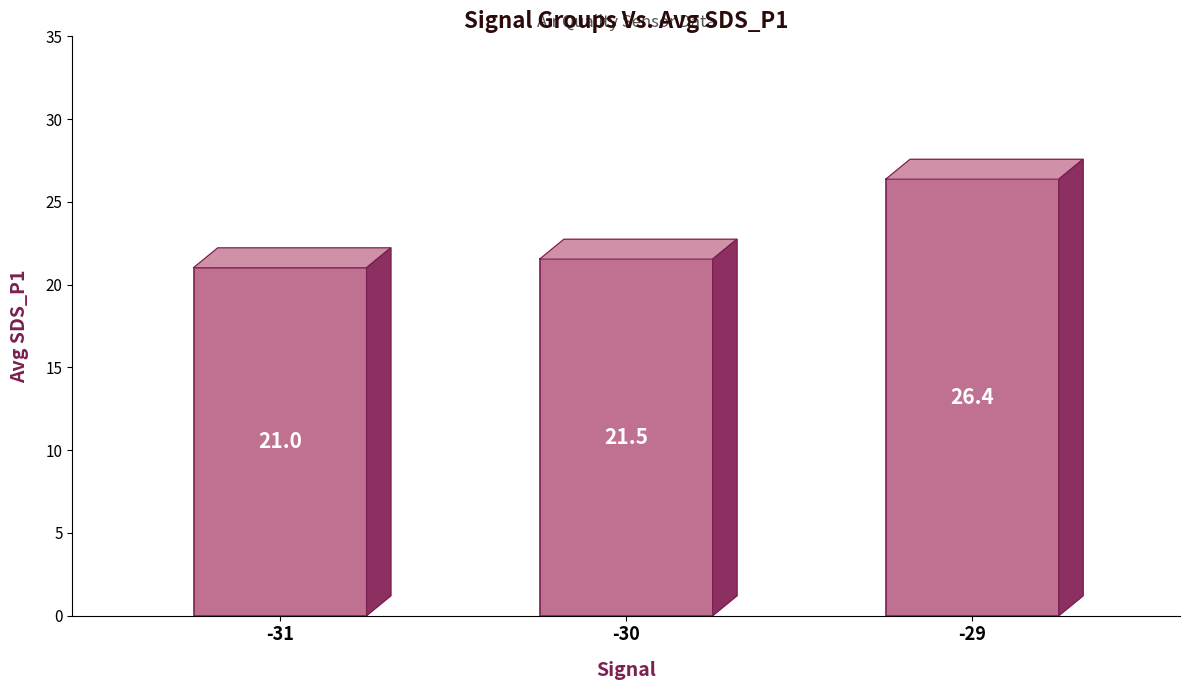

The value at -31 is 35.4. True or false?

False